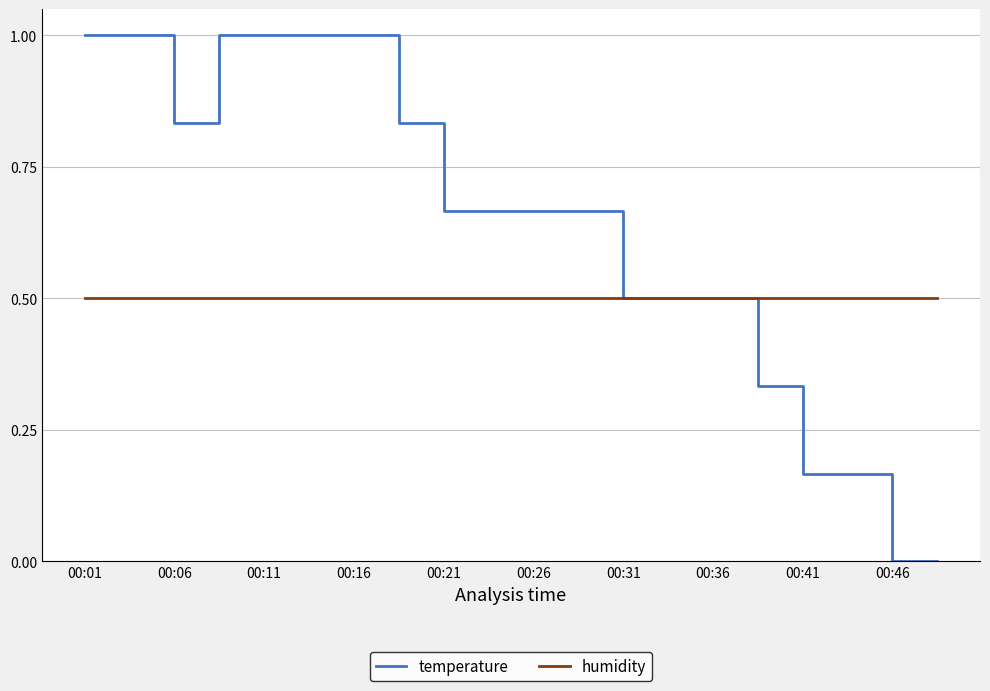

What is the sum of all humidity values?

10.0